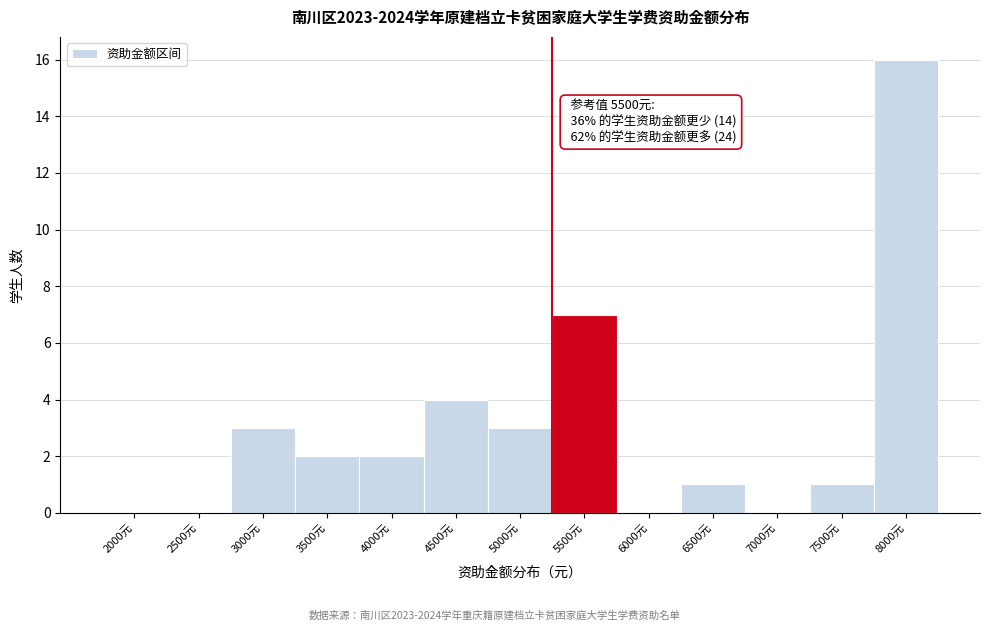

Reading left to right, list all the values displayed in this chart.

2000元=0	2500元=0	3000元=3	3500元=2	4000元=2	4500元=4	5000元=3	5500元=7	6000元=0	6500元=1	7000元=0	7500元=1	8000元=16